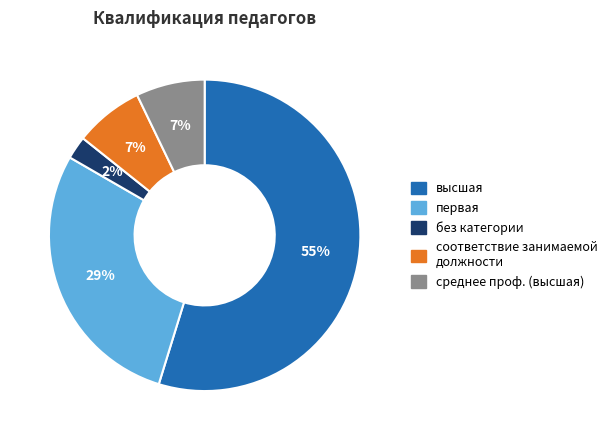

Which has a higher value, первая or среднее проф. (высшая)?

первая